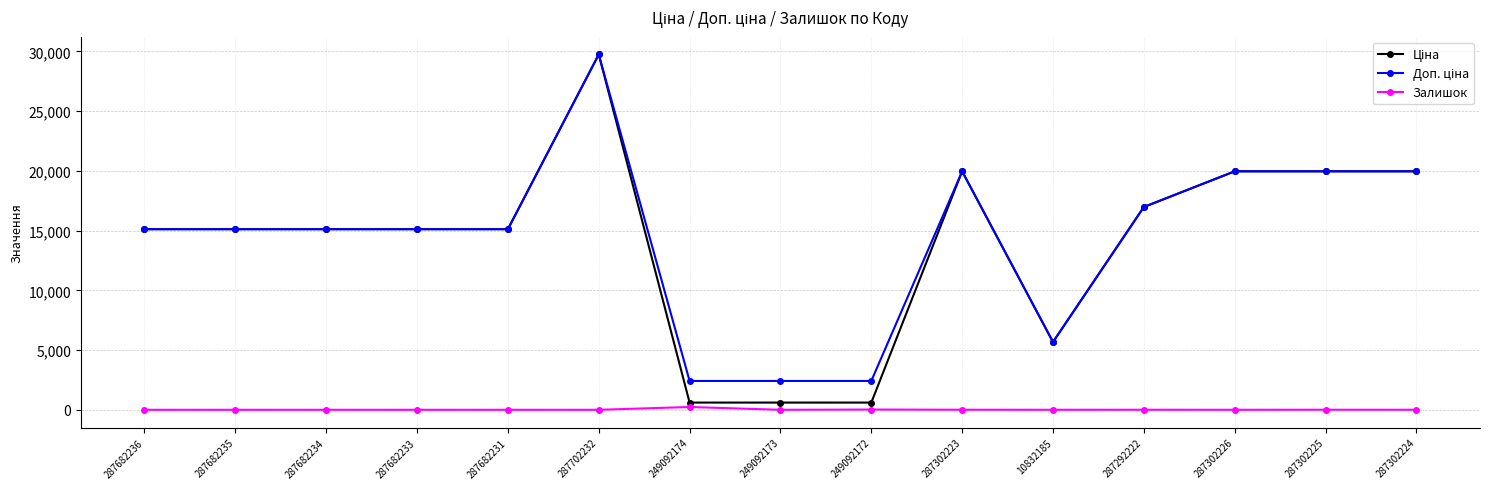

Which category has the highest value across all series?

287702232